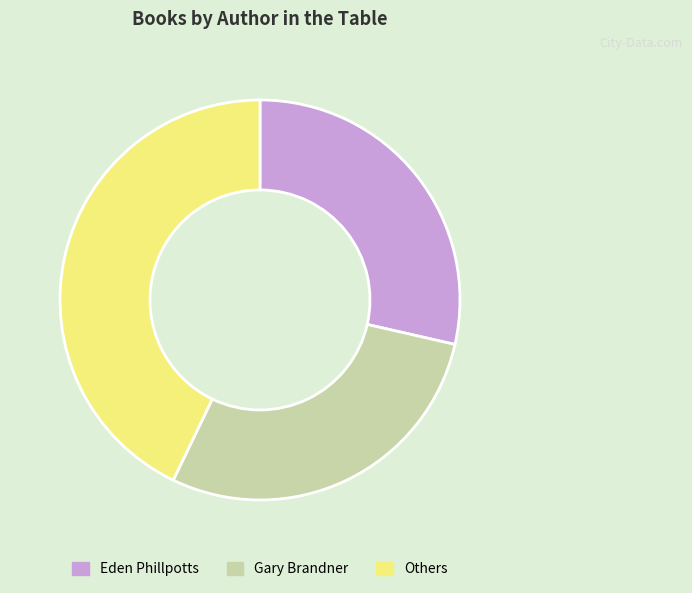

Is it true that Others is 43% of the pie?

True